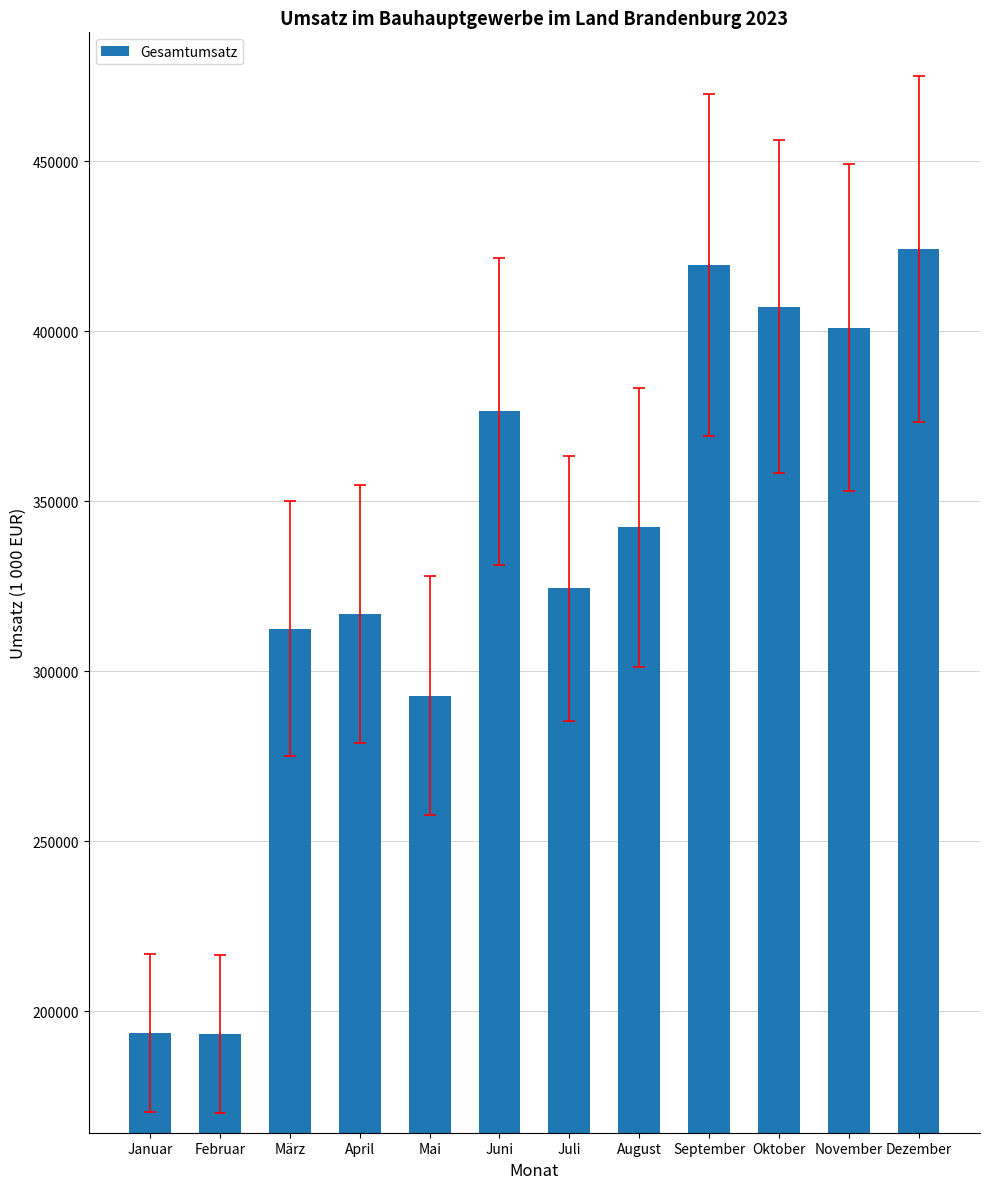

What is the average value?

333724